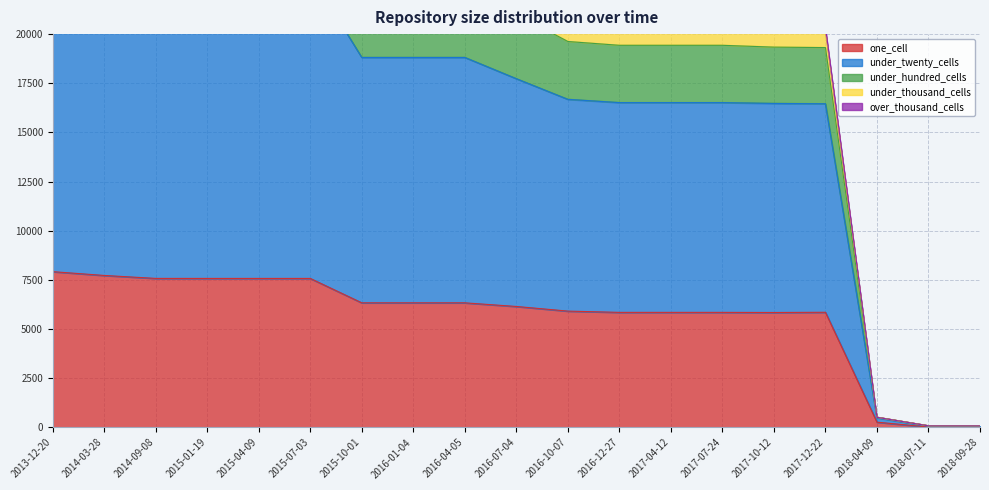

What is the greatest value displayed?

30460